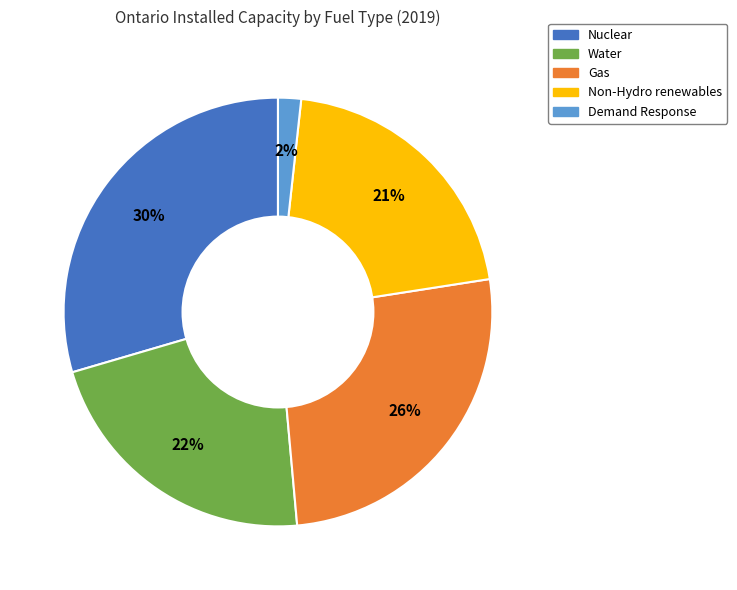

Which slice is the smallest?

Demand Response